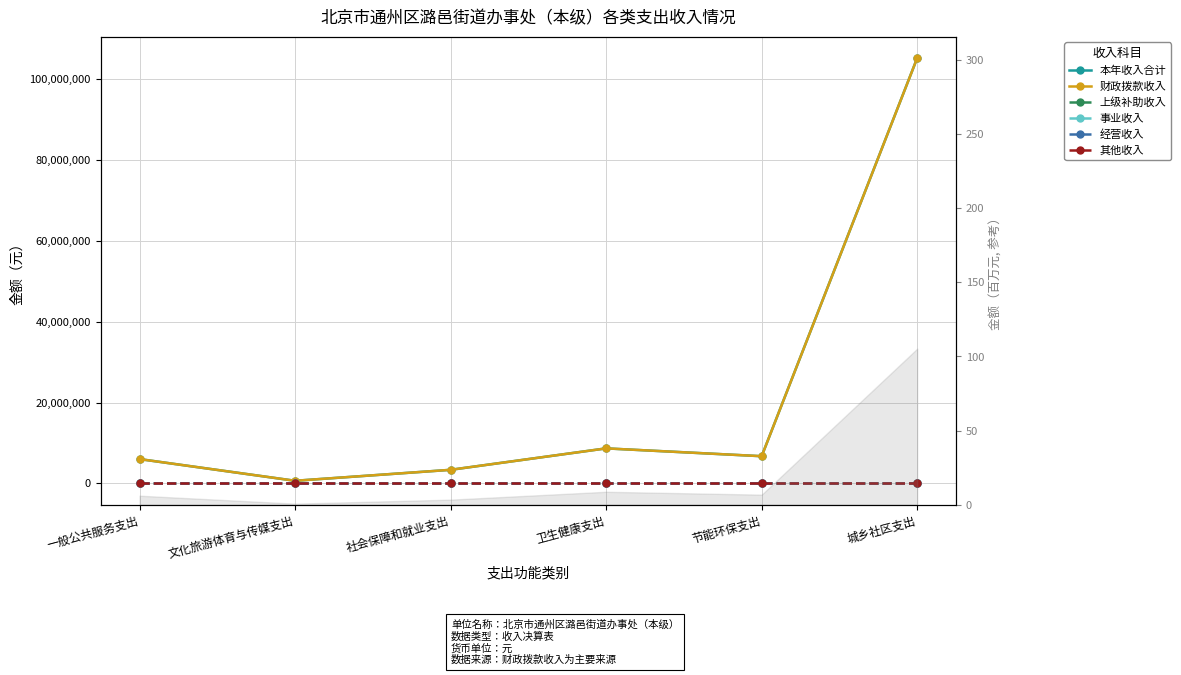

Which has a higher value, 一般公共服务支出 or 城乡社区支出?

城乡社区支出